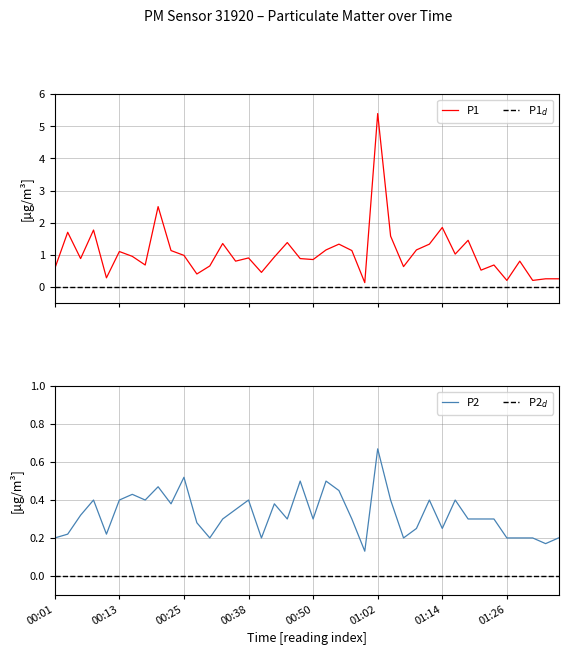

Where is the first local minimum for P2?

4